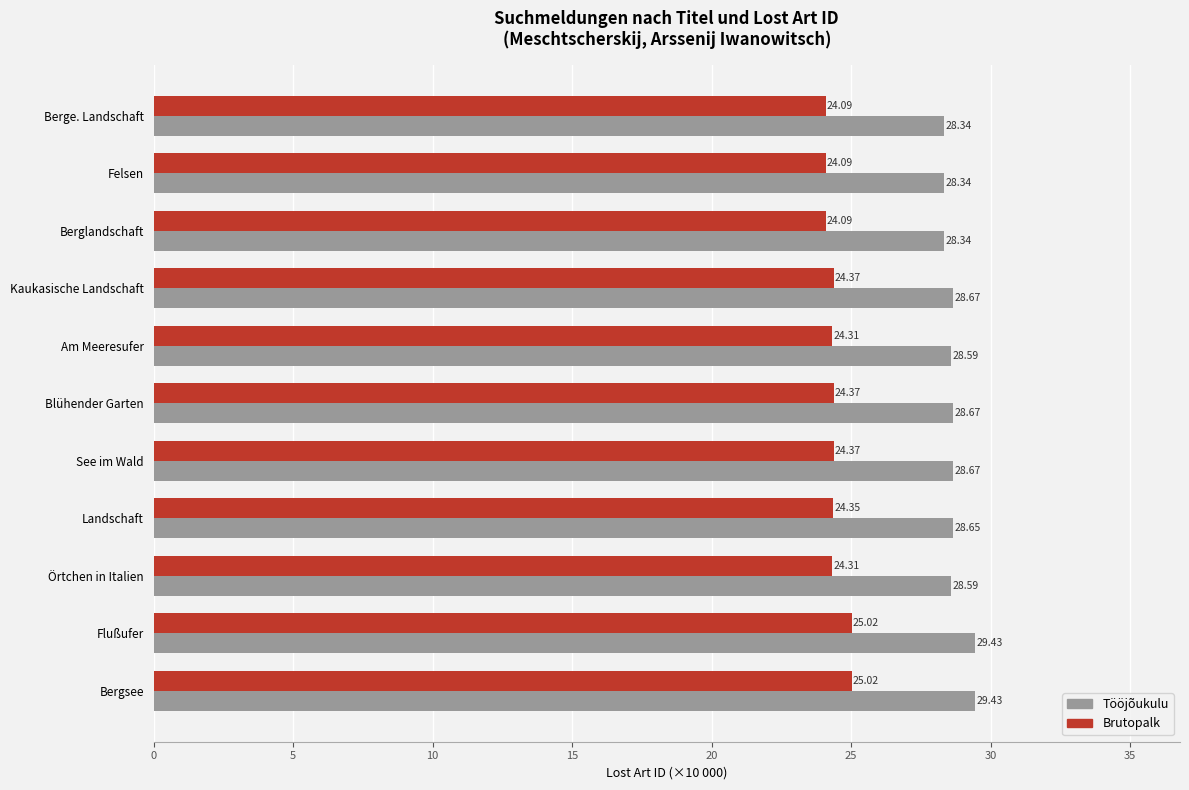

Rank the series by their average value, from highest to lowest.

Tööjõukulu, Brutopalk